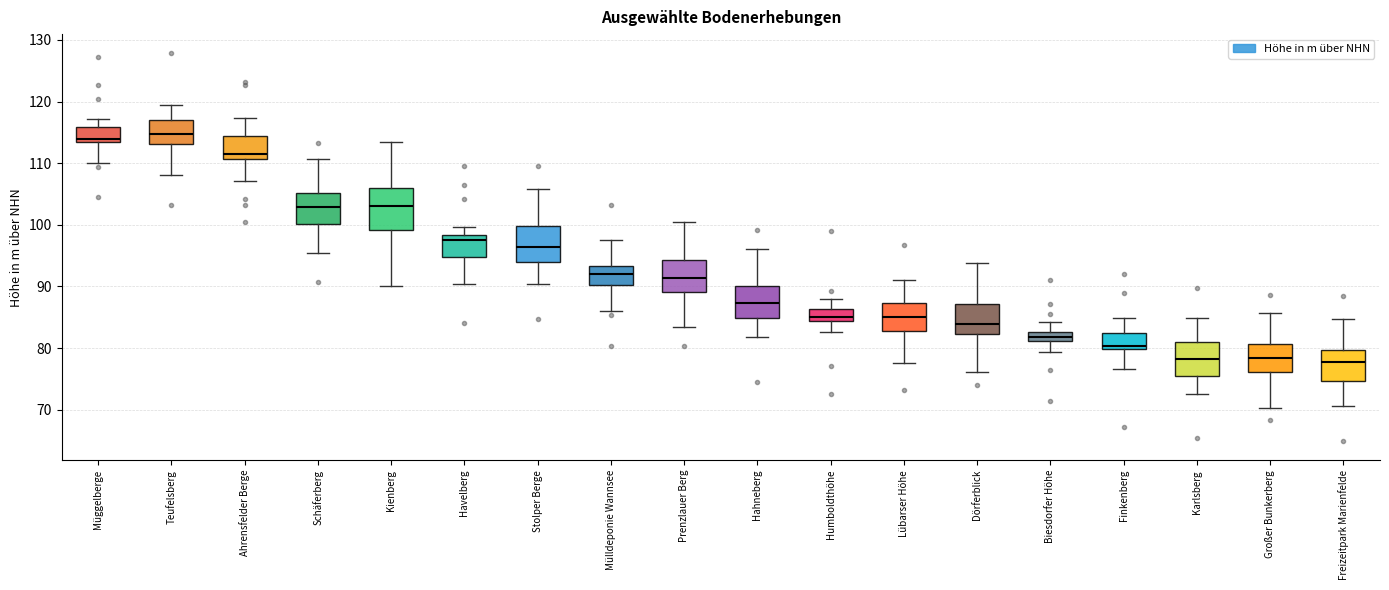

Comparing the boxes themselves (not the whiskers), which one is the tallest?

Kienberg